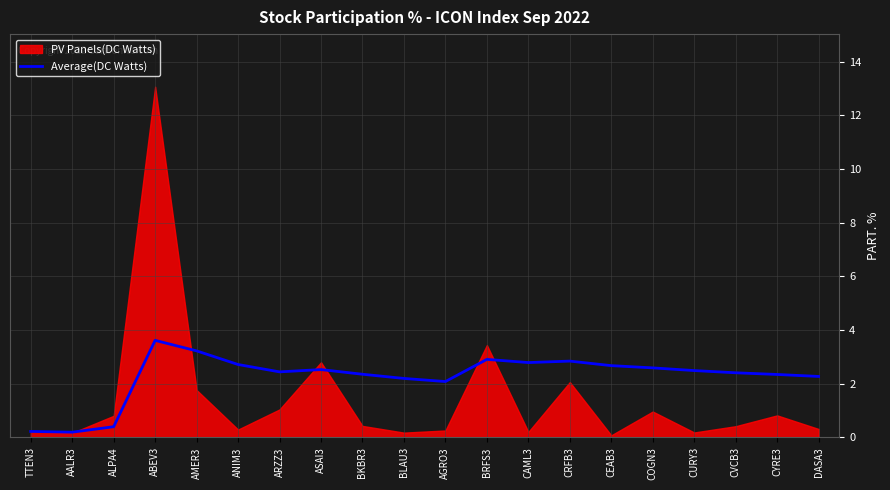

At which category does the data reach its first local valley?

AALR3